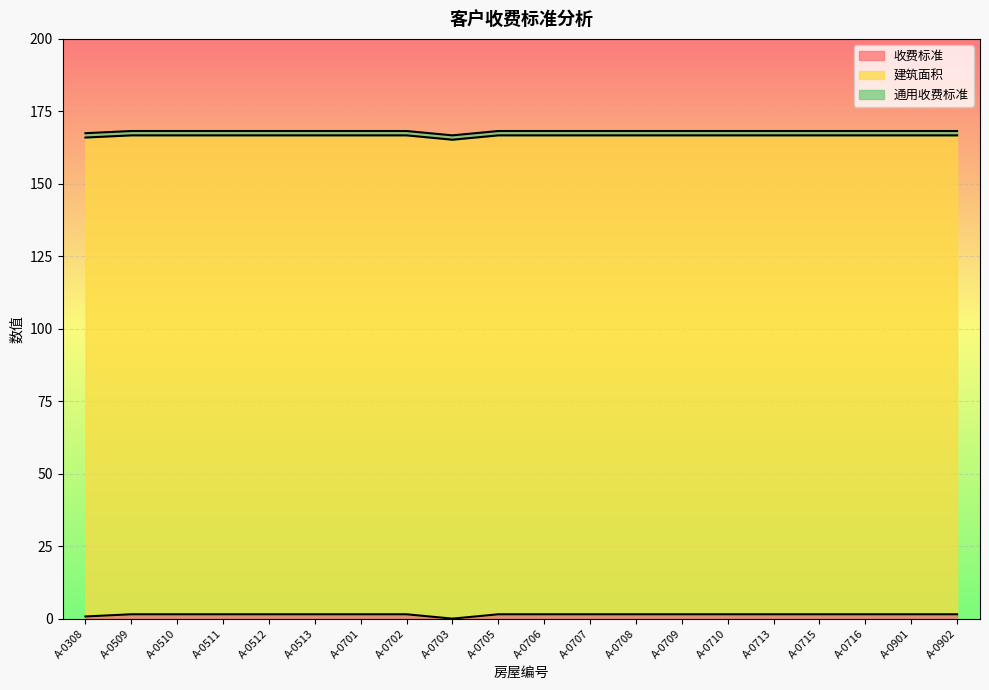

True or false: 收费标准 has more than 0 points higher than both neighbors.

False